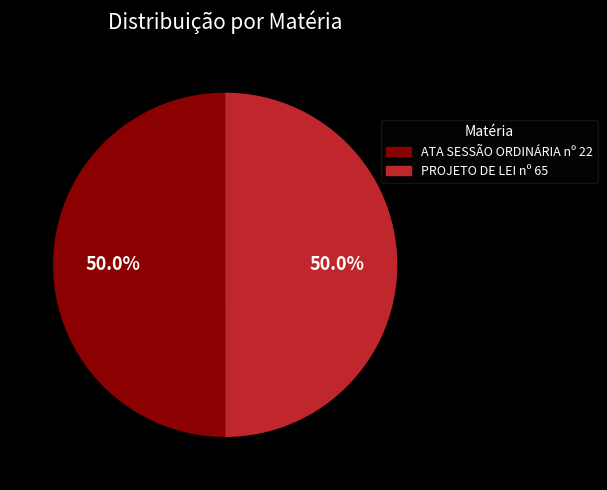

What percentage is NOT represented by ATA SESSÃO ORDINÁRIA nº 22?

50.0%